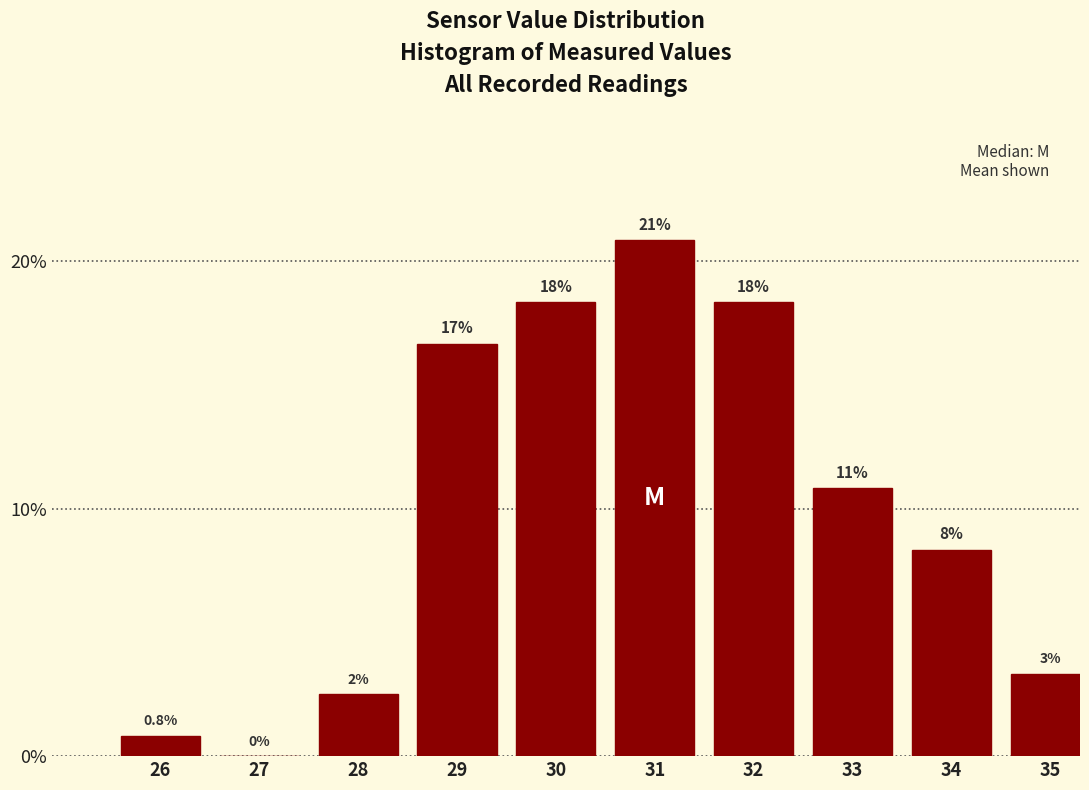

Are the bars horizontal?

No